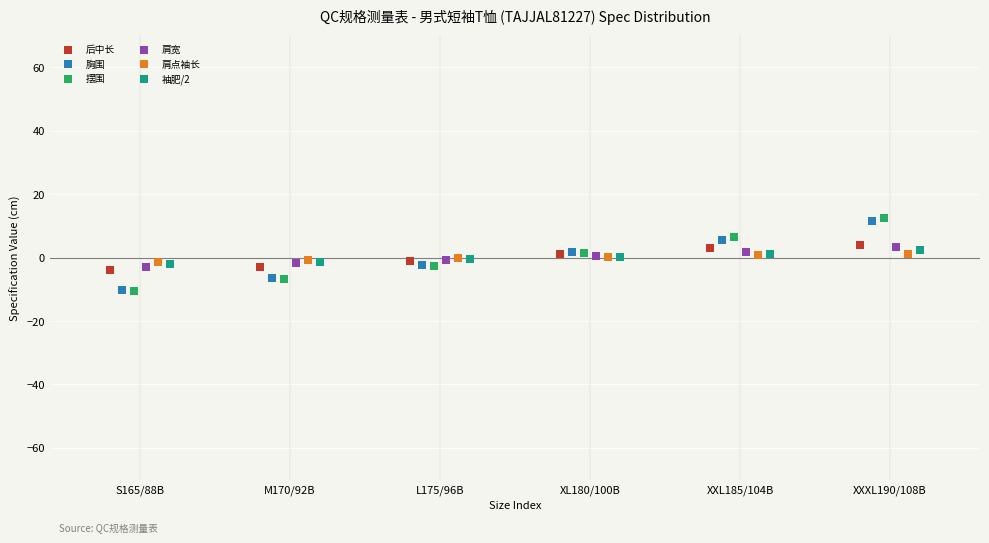

Which series has the largest Y range (max minus min)?

摆围